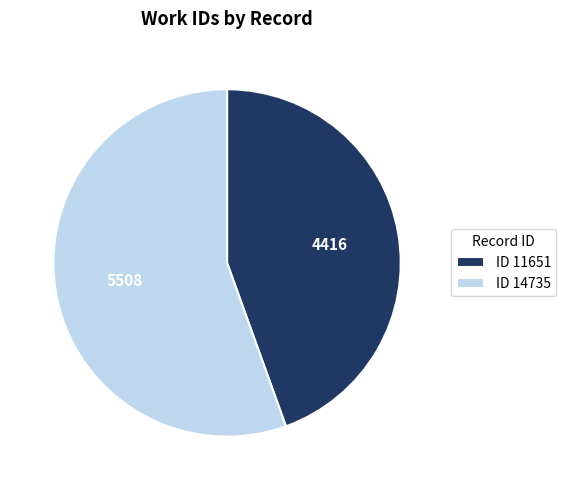

Rank the categories by value from lowest to highest.

ID 11651, ID 14735